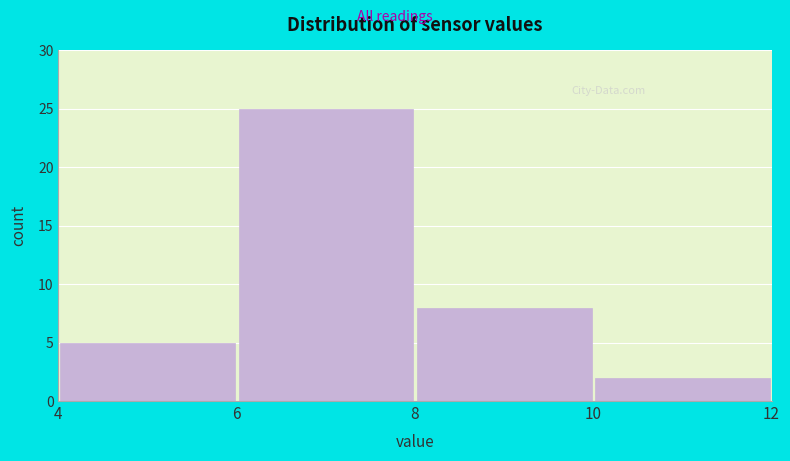

Over which range of the x-axis is the bar tallest?

6 to 8